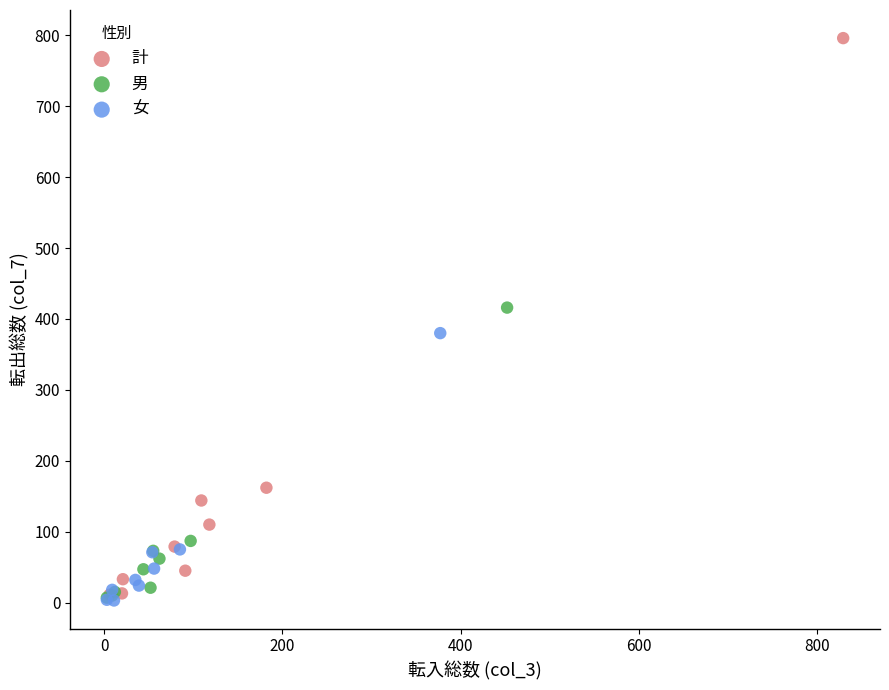

Which series reaches the maximum Y coordinate?

計